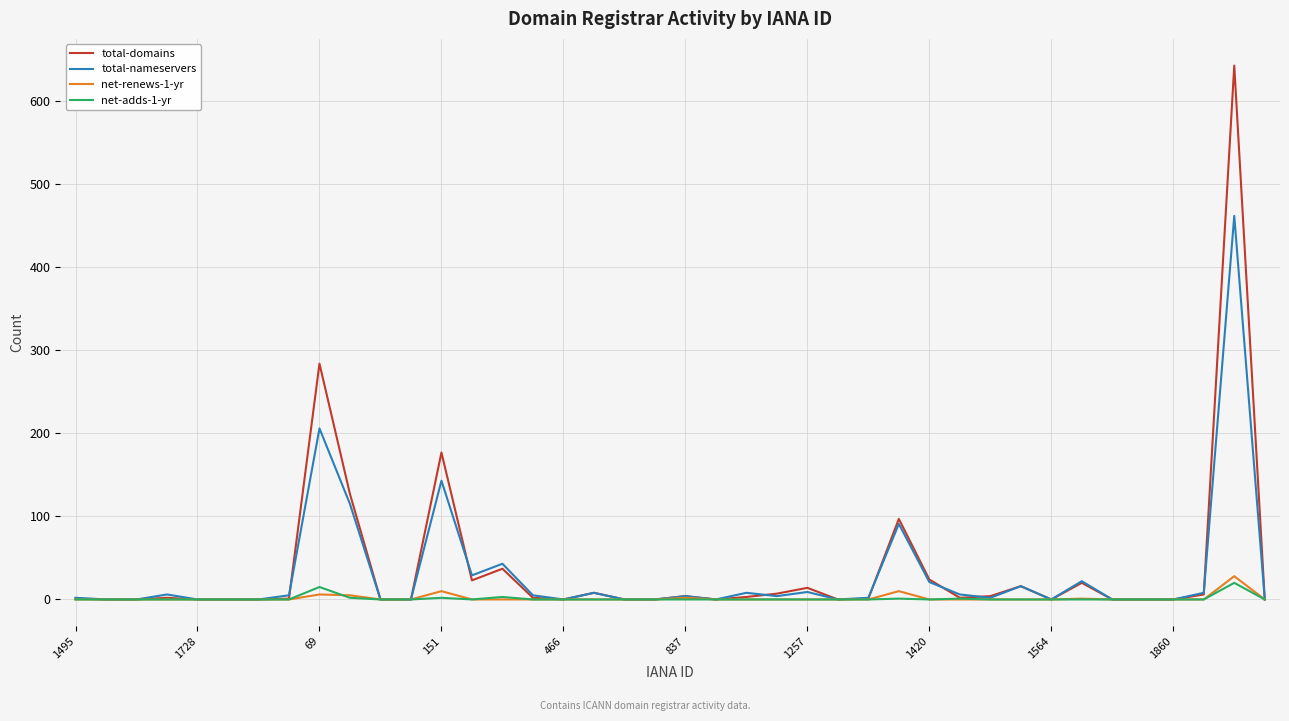

What is the greatest value displayed?

643